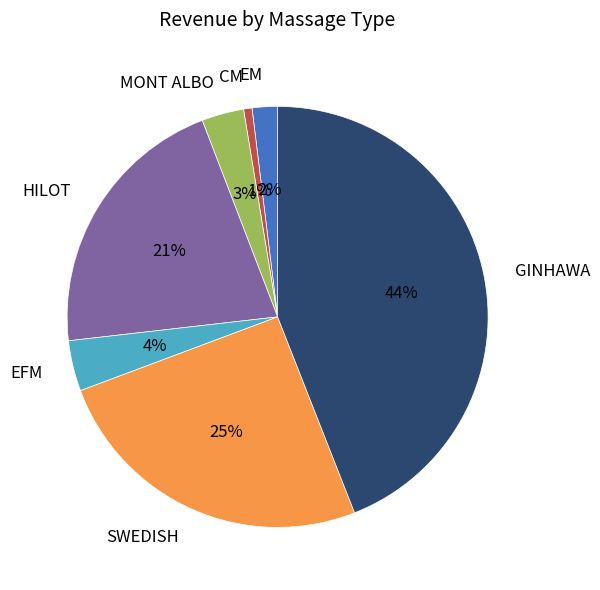

Which has a higher value, MONT ALBO or EM?

MONT ALBO